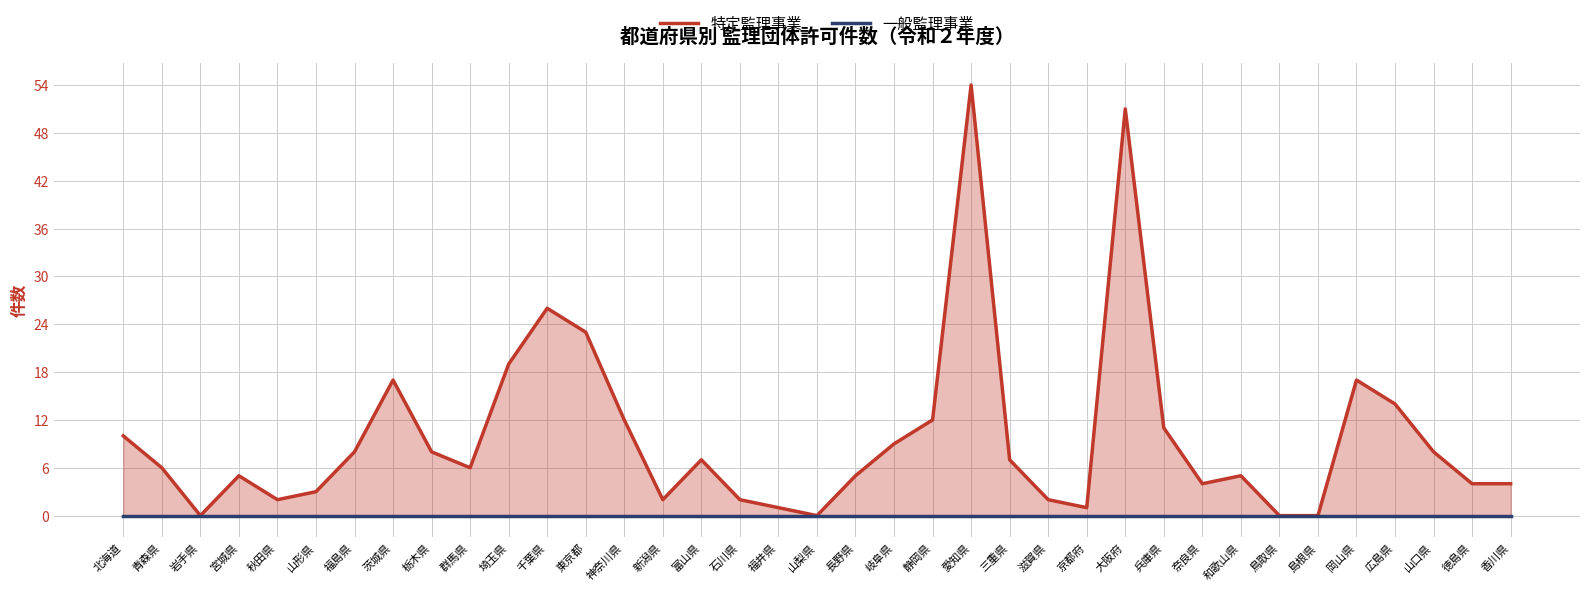

At how many categories does at least one series exceed 27?

2